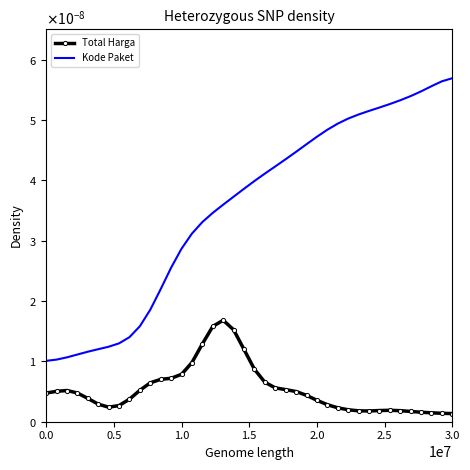

What are all the series names shown in the legend?

Total Harga, Kode Paket